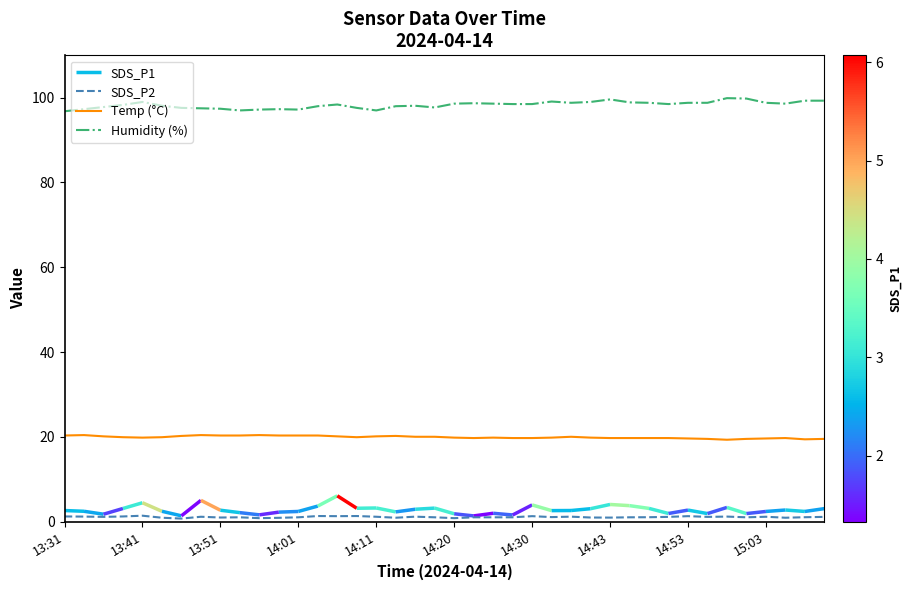

True or false: Humidity (%) and Temp (°C) intersect in this chart.

False